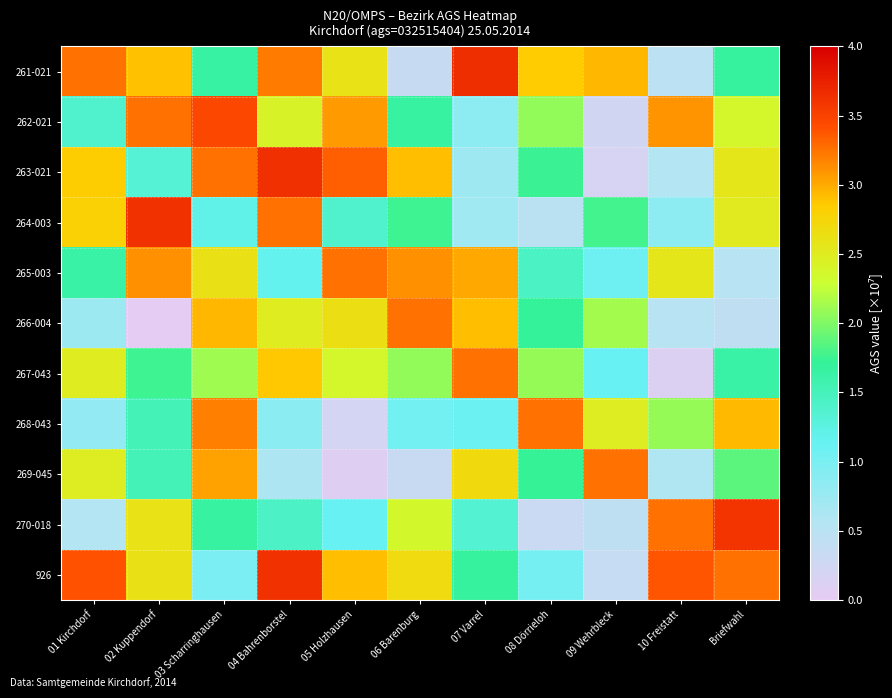

How many distinct data groups are displayed?

11